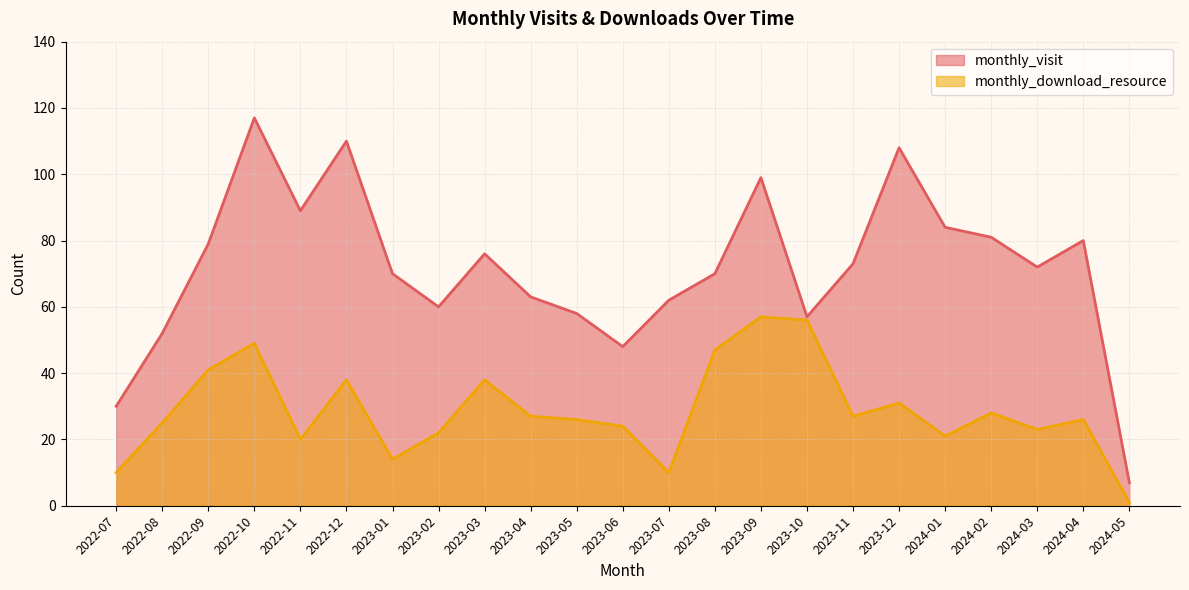

At how many categories does at least one series exceed 102?

3